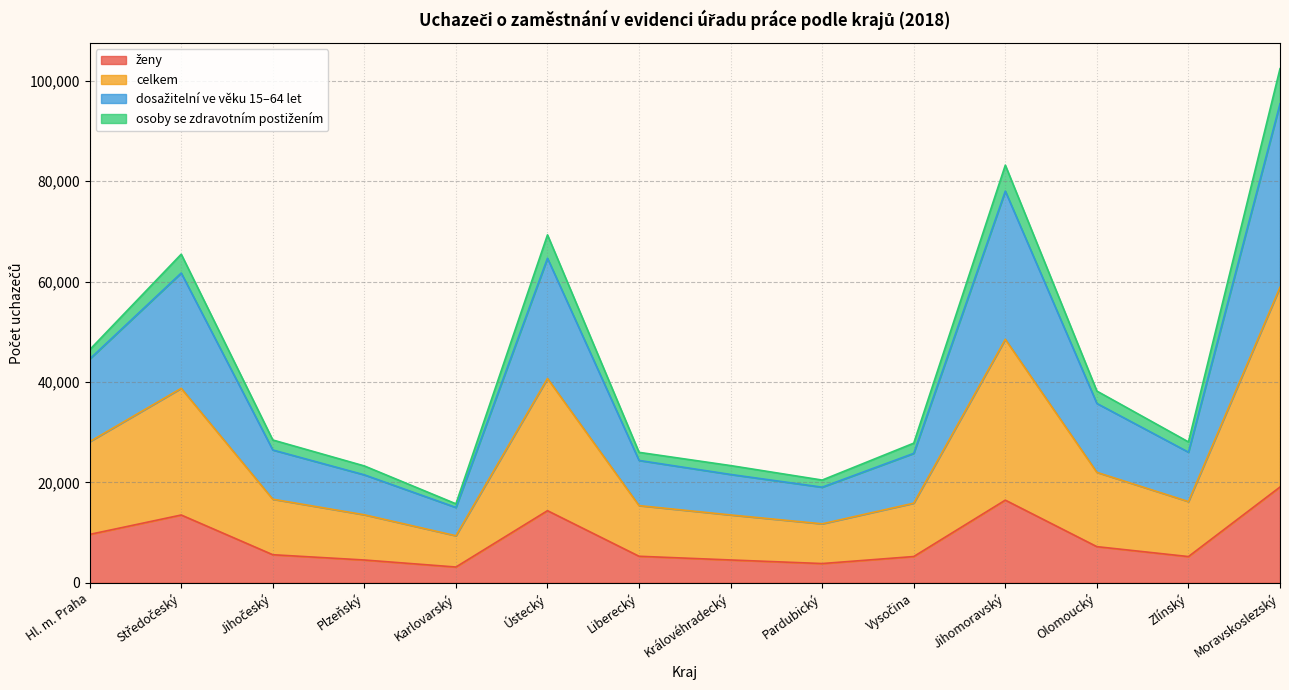

What is the minimum value for ženy?

3154